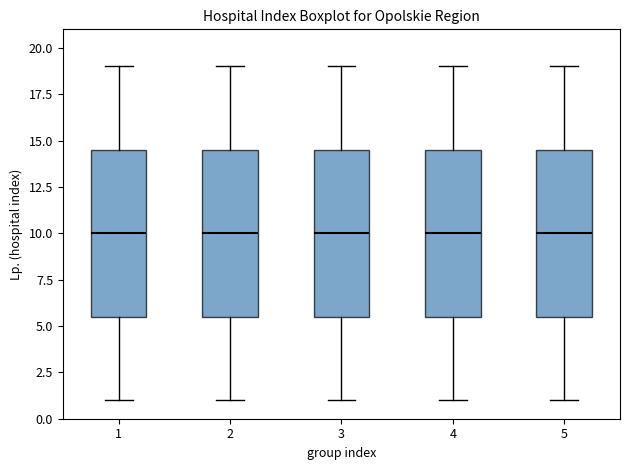

Where is the upper edge of the box at x = 2 on the y-axis? The values are not printed on the chart, so give them approximately, as read against the axis.

14.5